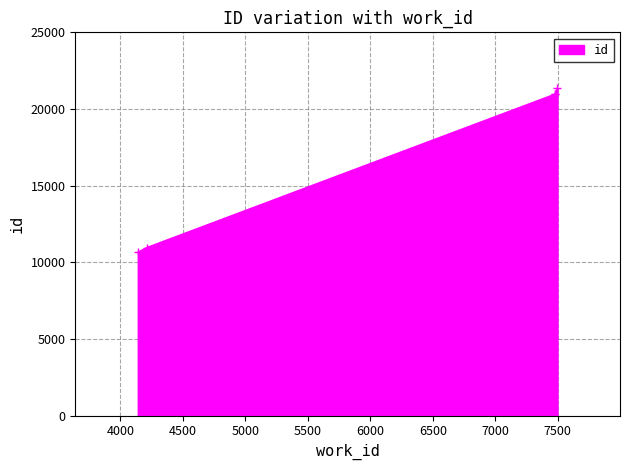

What is the change in value from 4211 to 7476?

+10009